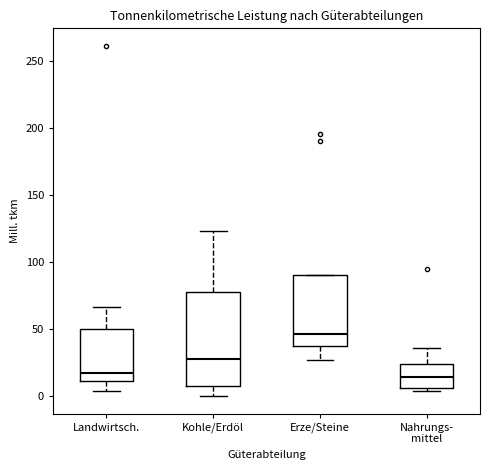

Reading left to right, transcribe this box plot: for each box, give where its median line is, the range the box spans, and where its two whiskers end, as read against the y-axis. The values are not printed on the chart, so give them approximately, as read against the axis.

Landwirtsch.: median 20, box 10 to 50, whiskers 5 to 65
Kohle/Erdöl: median 30, box 5 to 80, whiskers 0 to 125
Erze/Steine: median 45, box 35 to 90, whiskers 25 to 90
Nahrungs- mittel: median 15, box 5 to 25, whiskers 5 (just below the box's lower edge) to 35